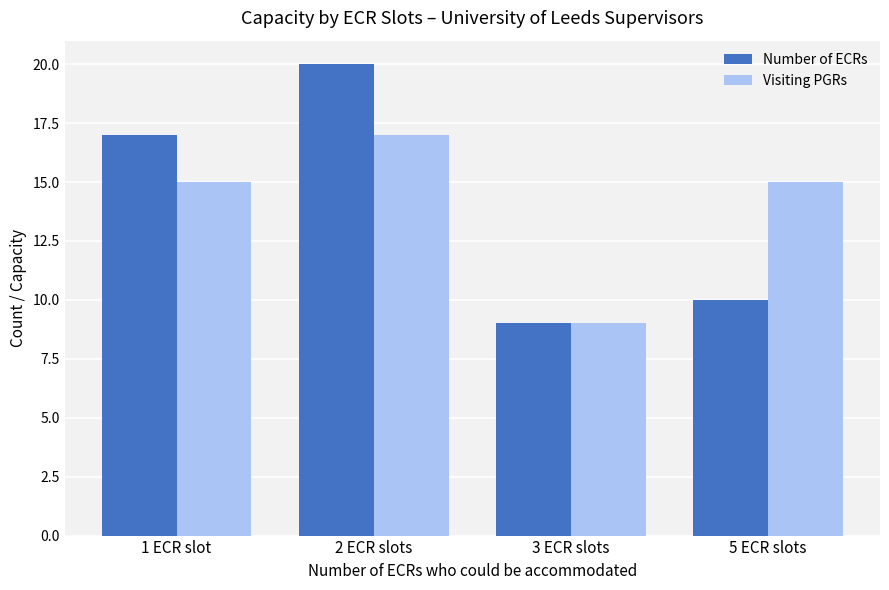

Count the Visiting PGRs values in the range 15 to 17.

3